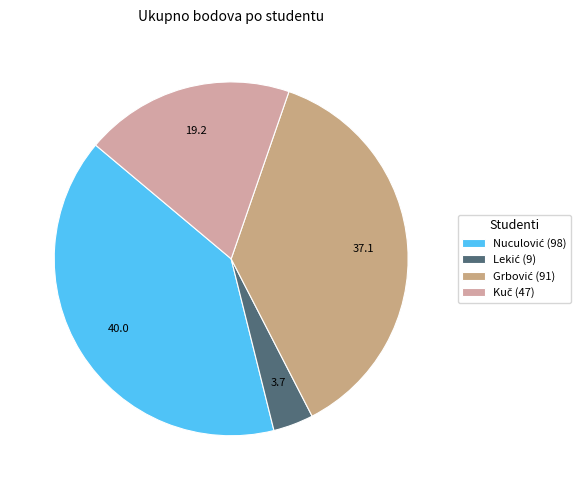

Count the number of slices in the pie.

4